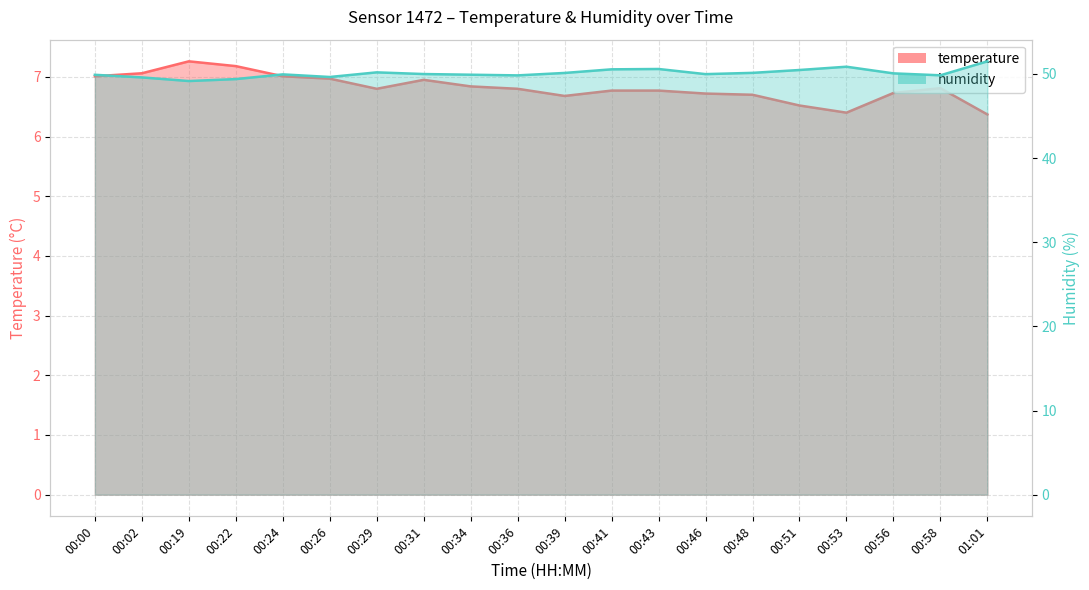

True or false: humidity has a value of 21.3 at 00:26.

False